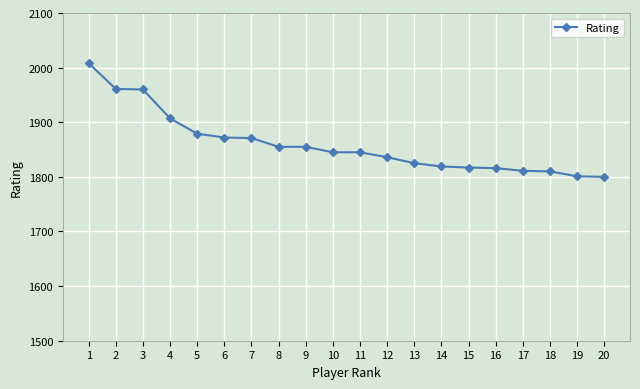

What is the value of the 6th point from the left?

1872